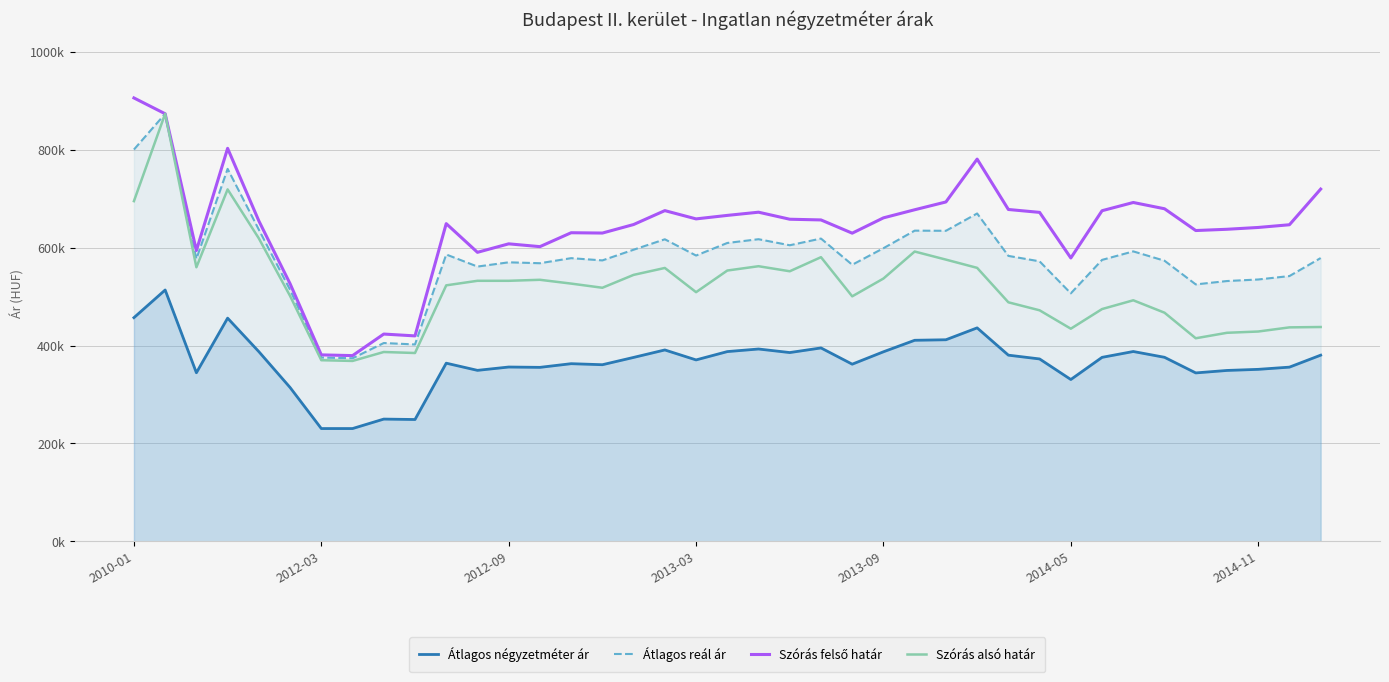

True or false: Átlagos négyzetméter ár has more than 2 interior local peaks.

True